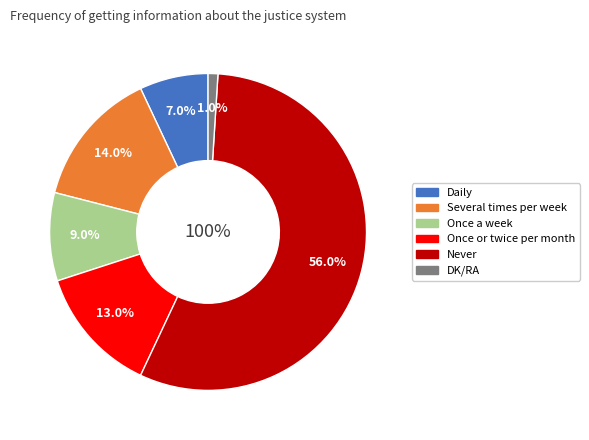

Does DK/RA represent more than half of the total?

No